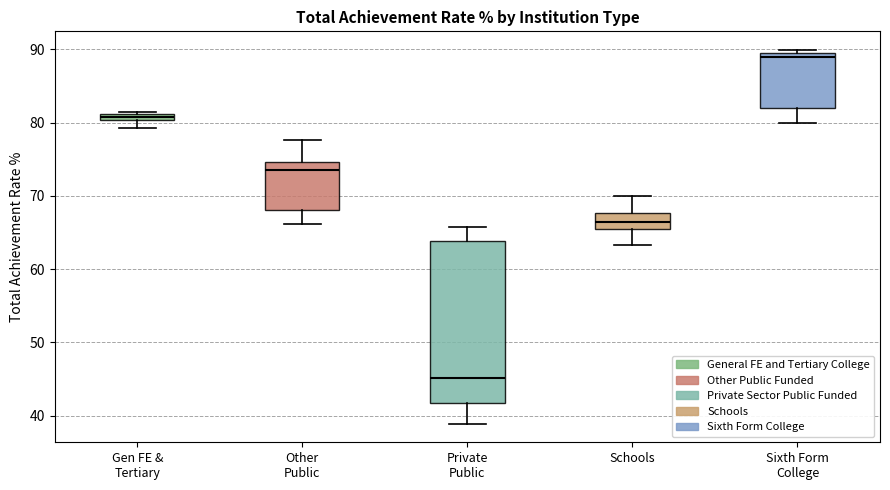

Which box's median line is the lowest?

Private Public